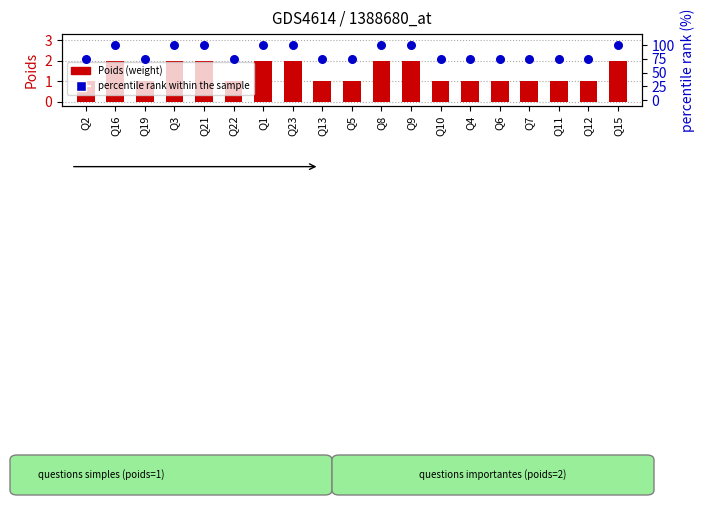

Which series has the largest Y range (max minus min)?

percentile rank within the sample